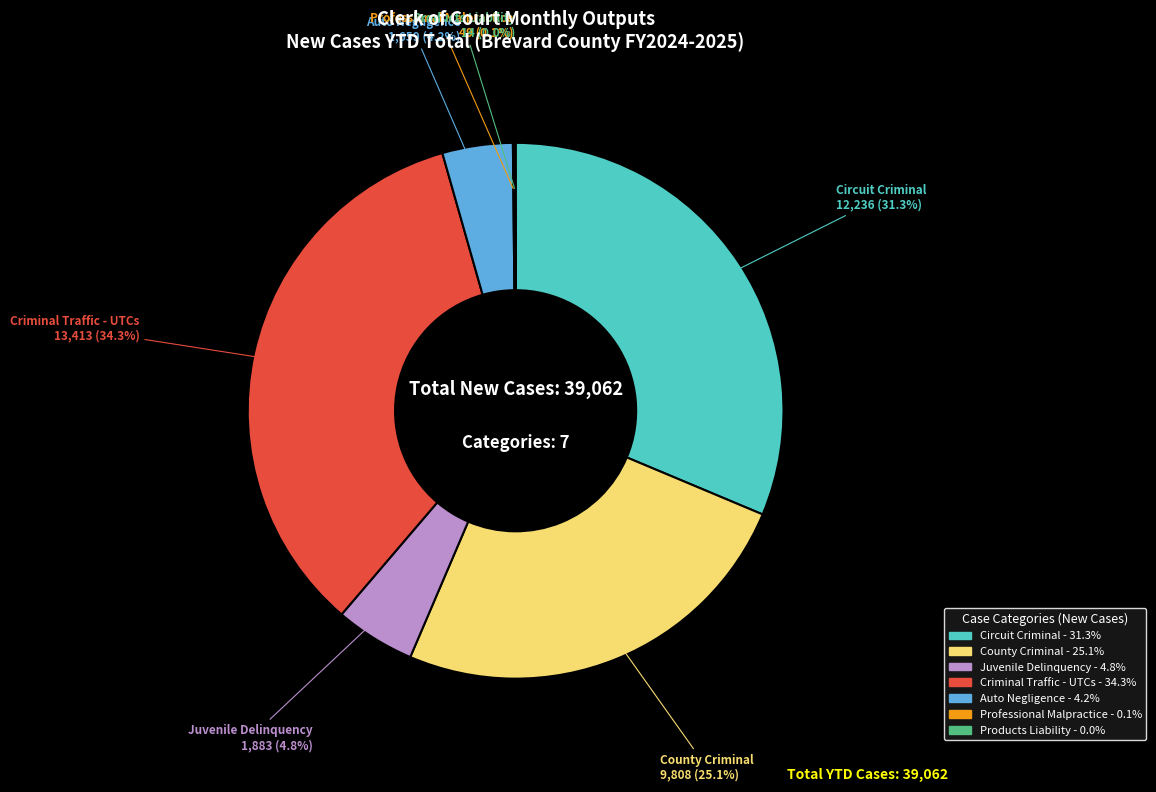

To the nearest percent, what is the average slice percentage?

14%